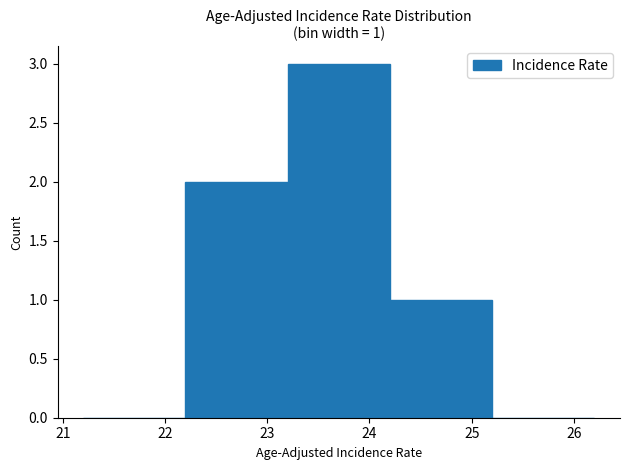

Which range on the x-axis has the tallest bar?

23.2 to 24.2